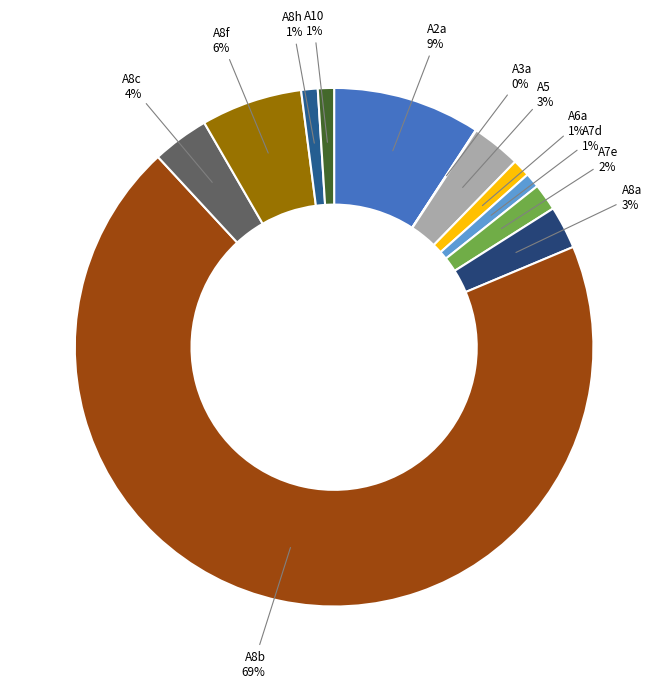

What percentage is the A8c slice, to the nearest percent?

4%